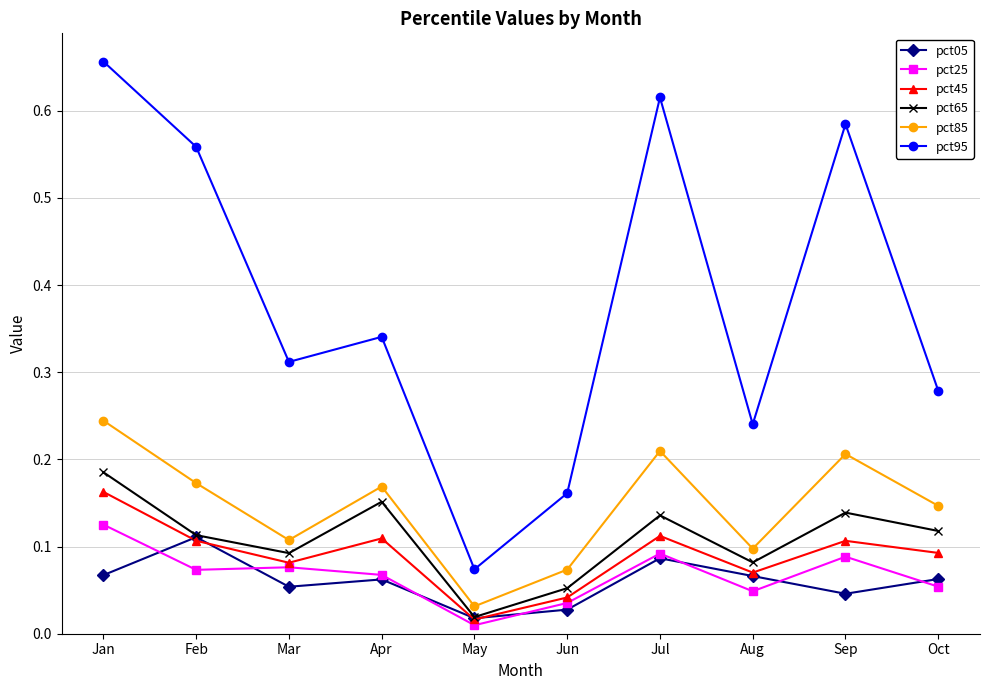

What is the sum of all pct65 values?

1.1